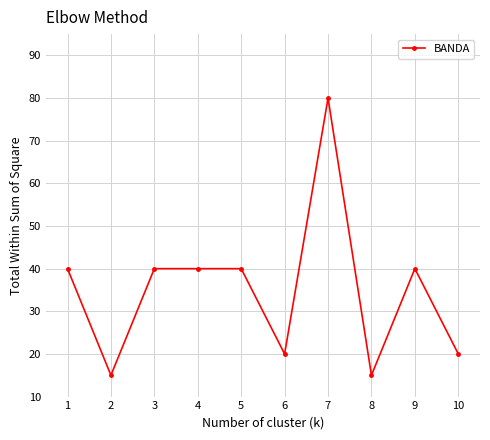

Is it true that the value at 5 is 11?

False